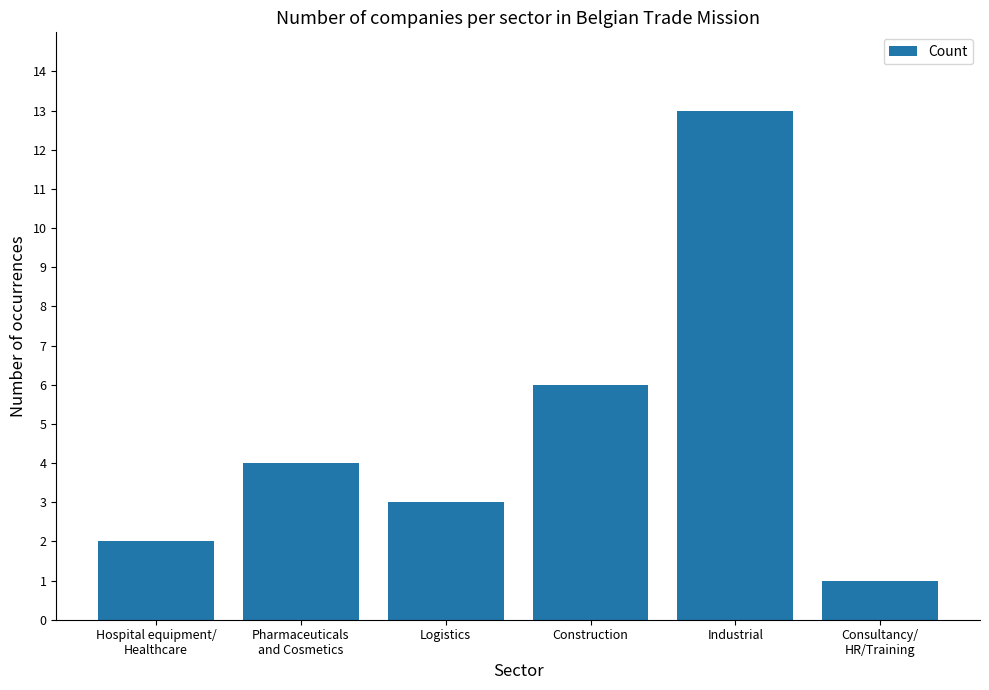

Is it true that the value at Hospital equipment/
Healthcare is 2?

True